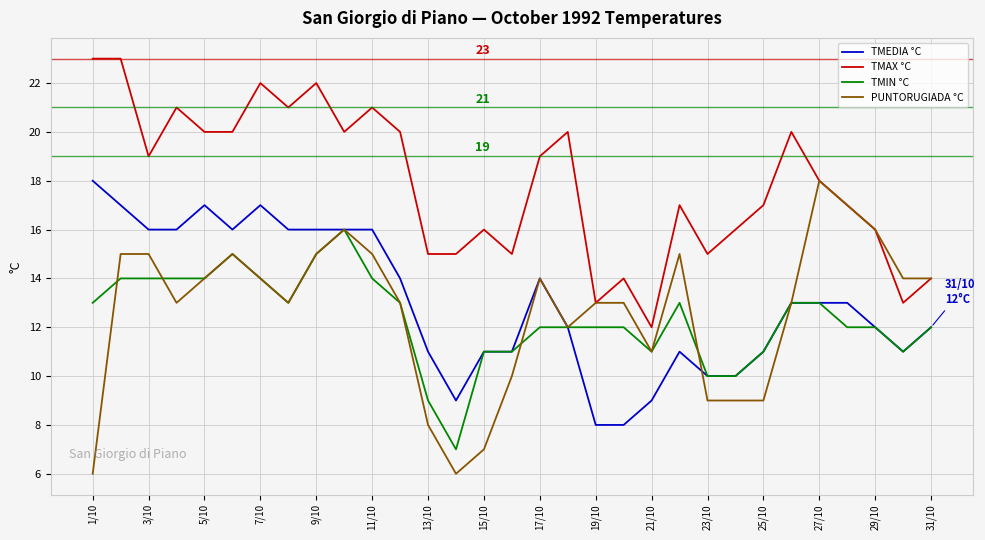

True or false: TMEDIA °C and TMAX °C intersect in this chart.

False